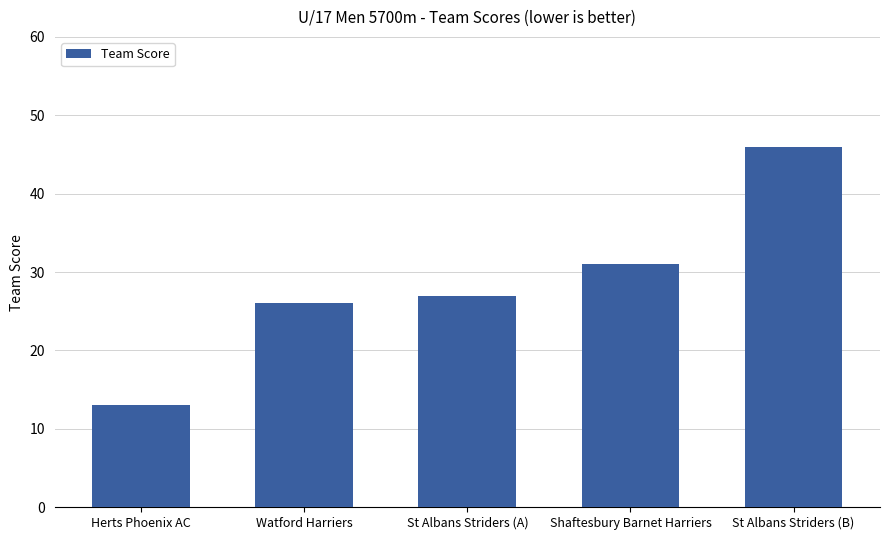

What is the sum of the values at Shaftesbury Barnet Harriers and St Albans Striders (A)?

58